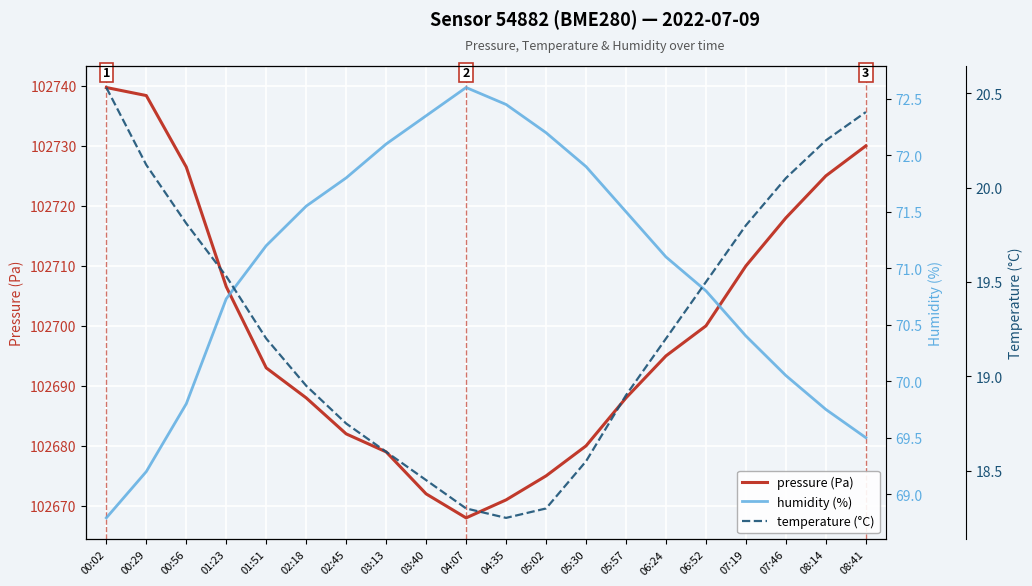

At which category is the sum across all series the highest?

00:02